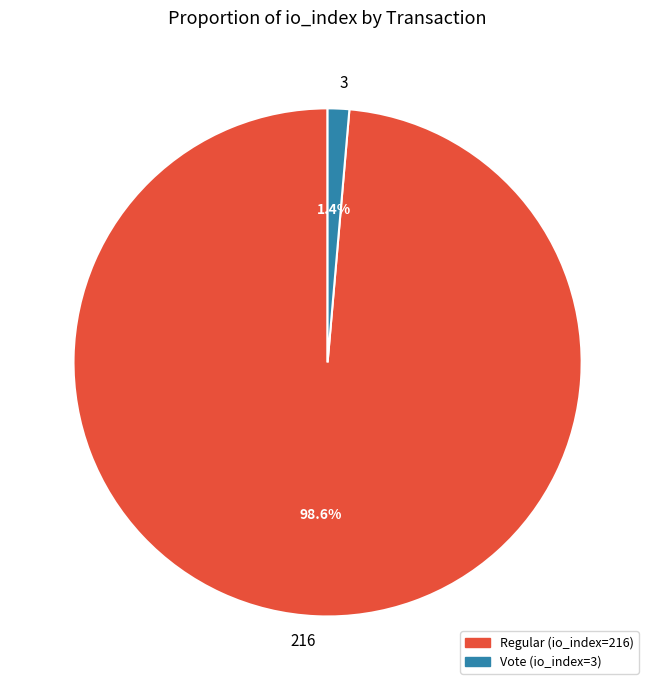

Which has a higher value, 3 or 216?

216